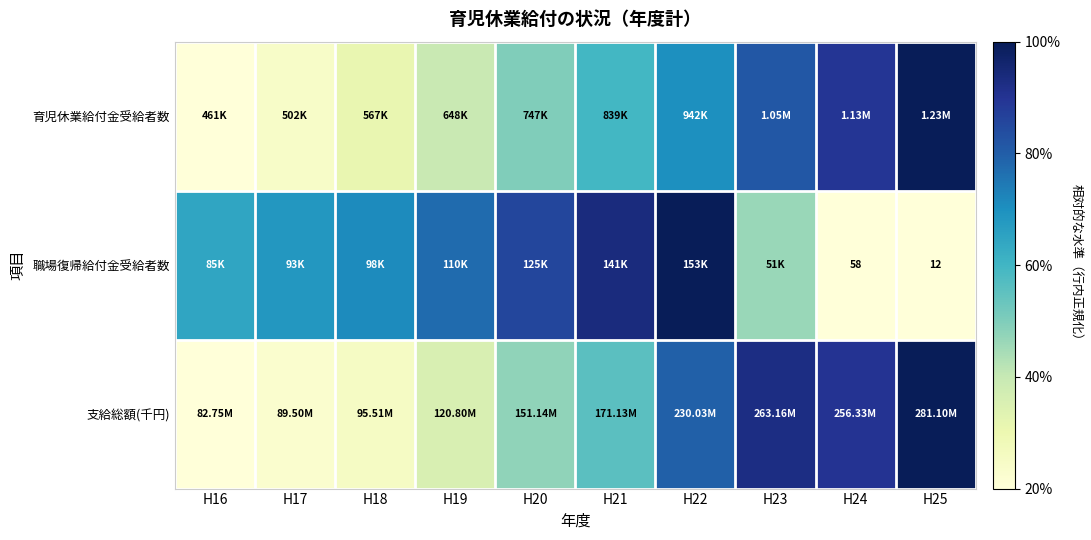

At how many categories does at least one series exceed 0?

10